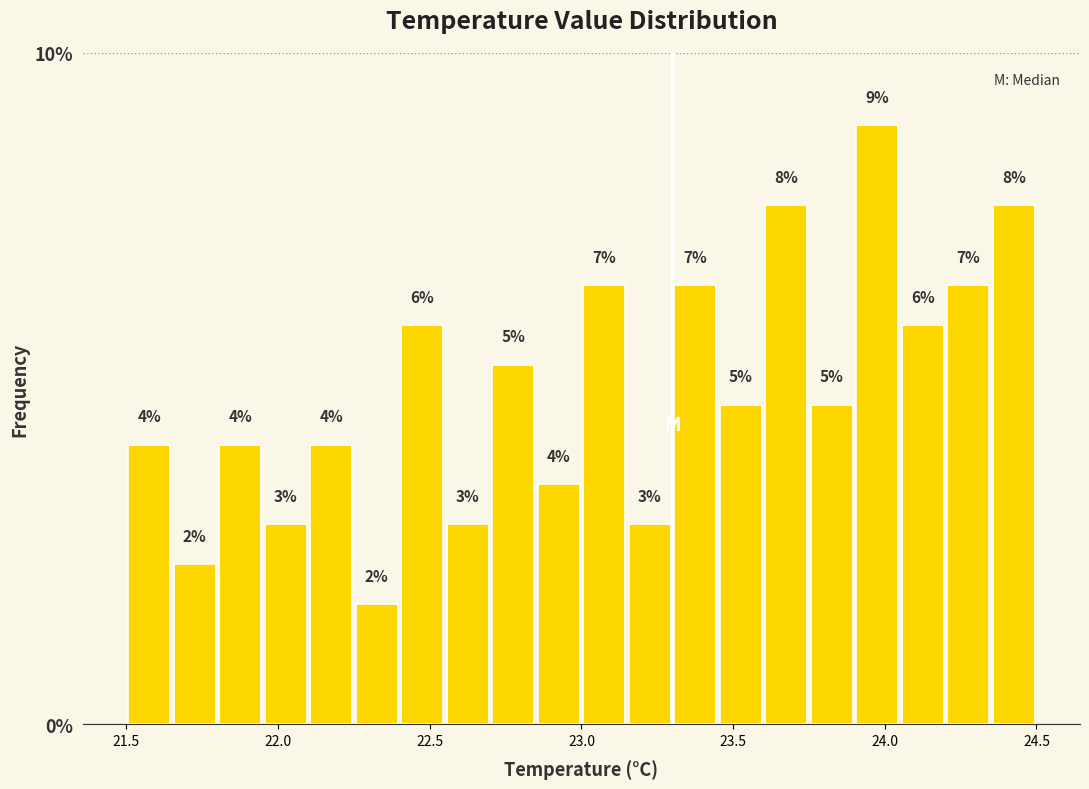

Read against the x-axis, roughly where is the centre of the tallest bar?

24.00